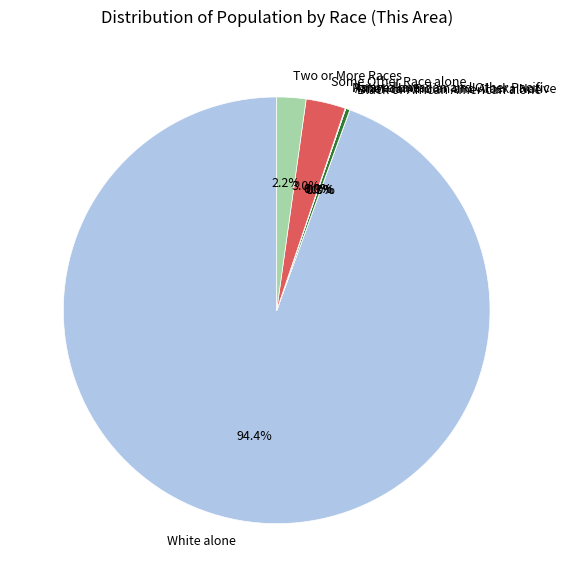

To the nearest percent, what is the average slice percentage?

14%